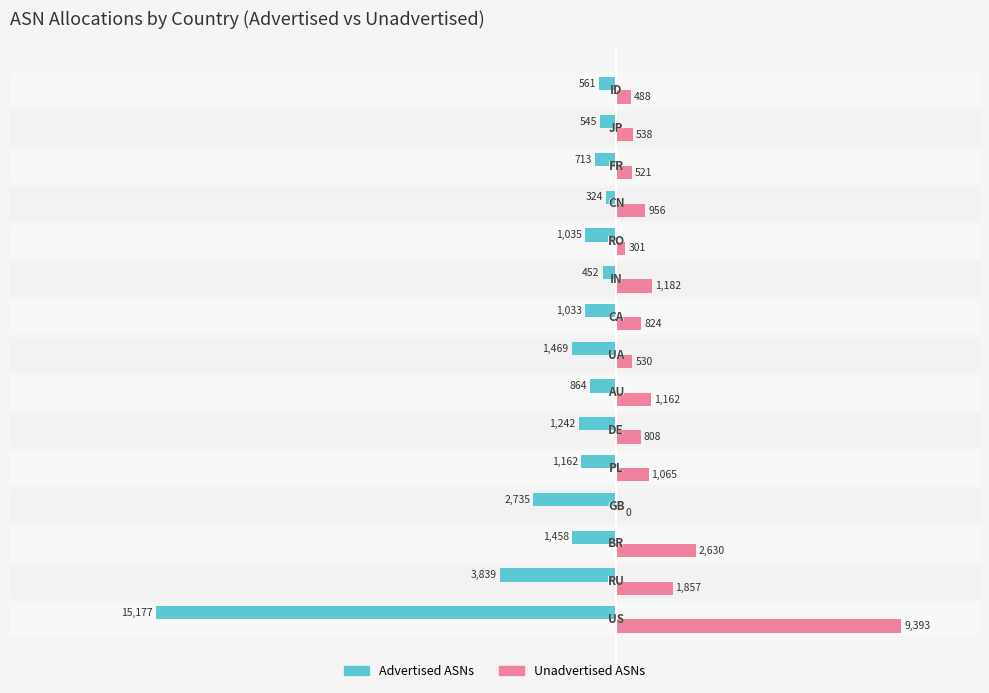

What is the sum of all Advertised ASNs values?

-32609